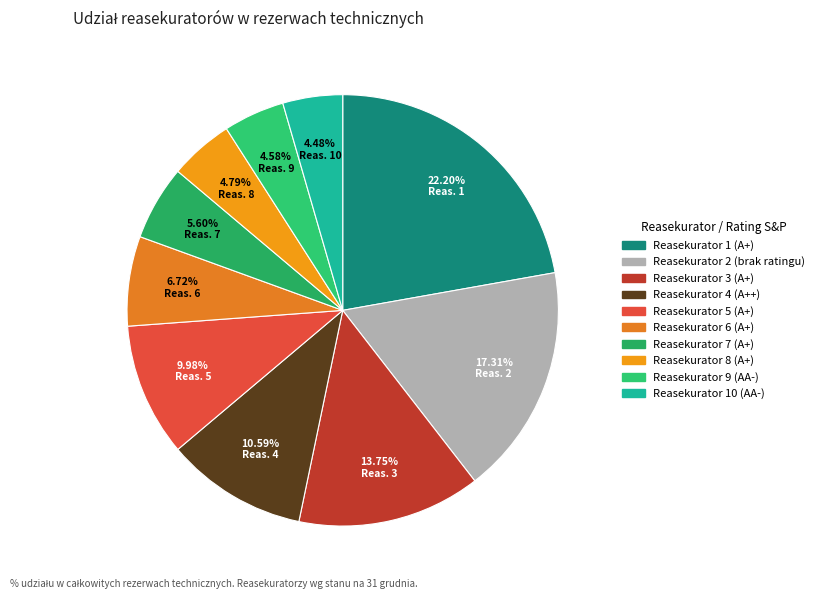

How many segments does this pie chart have?

10